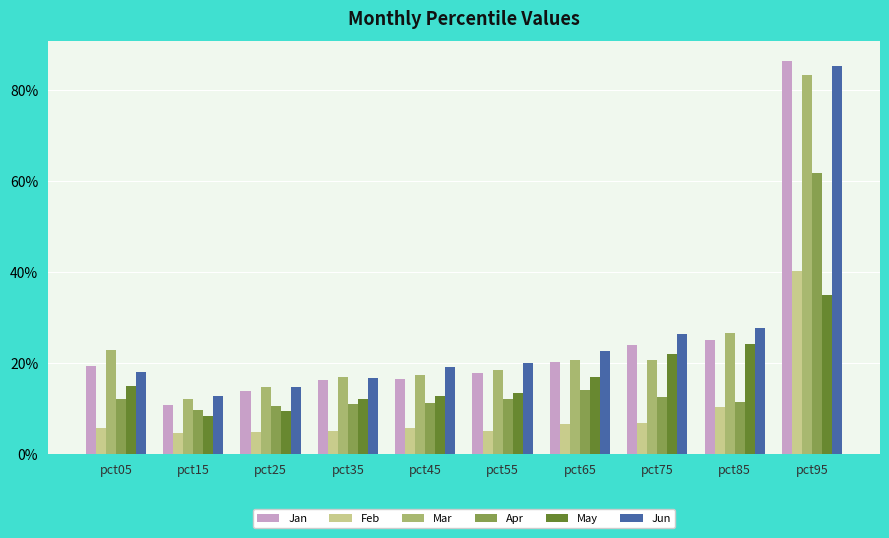

What is the difference between the Jan values at pct05 and pct25?

0.1